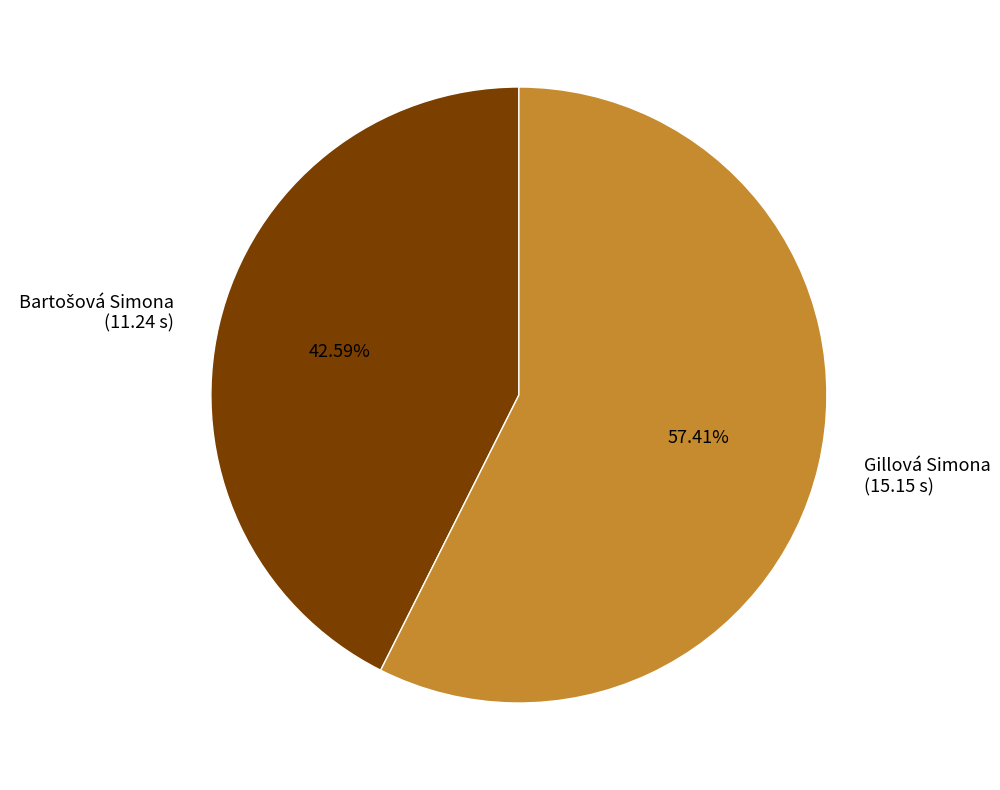

Does Gillová Simona (15.15 s) represent more than half of the total?

Yes